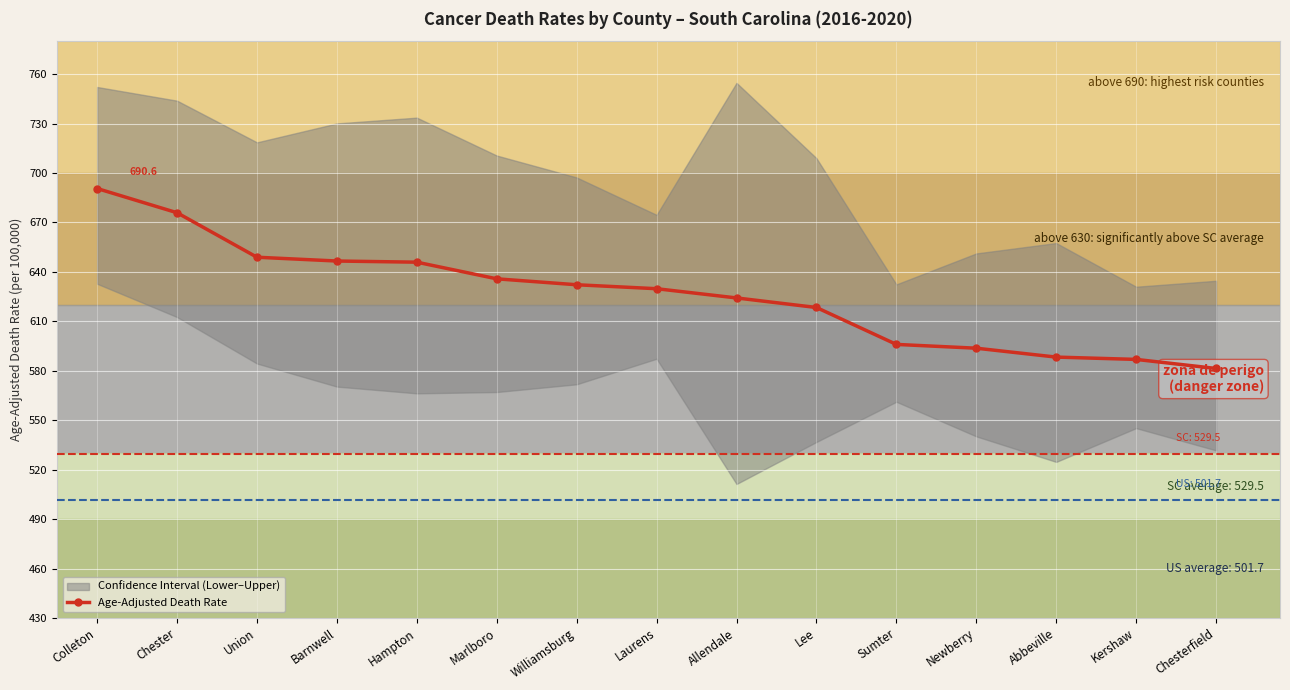

What is the difference between the maximum and second lowest values?

103.7